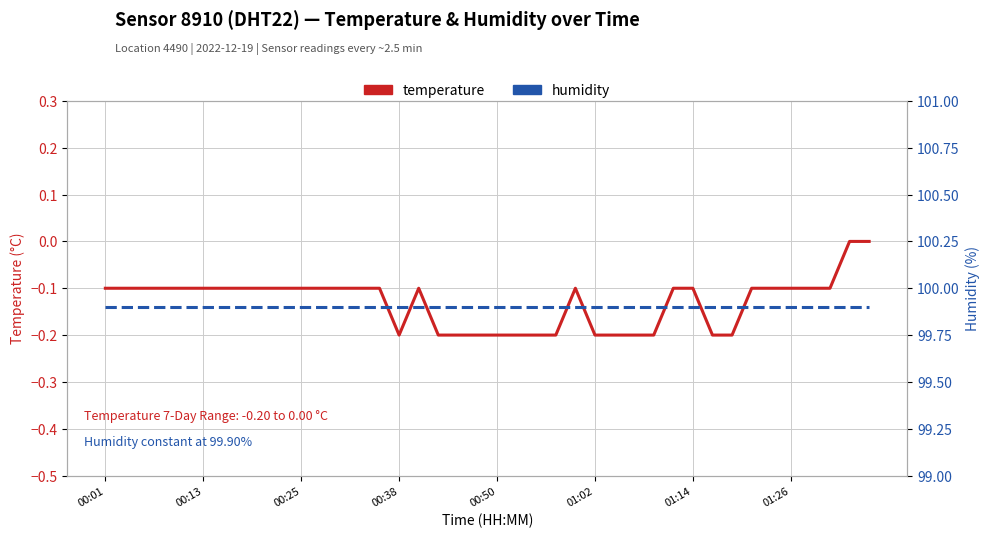

Is this an area chart (filled region under the line)?

No